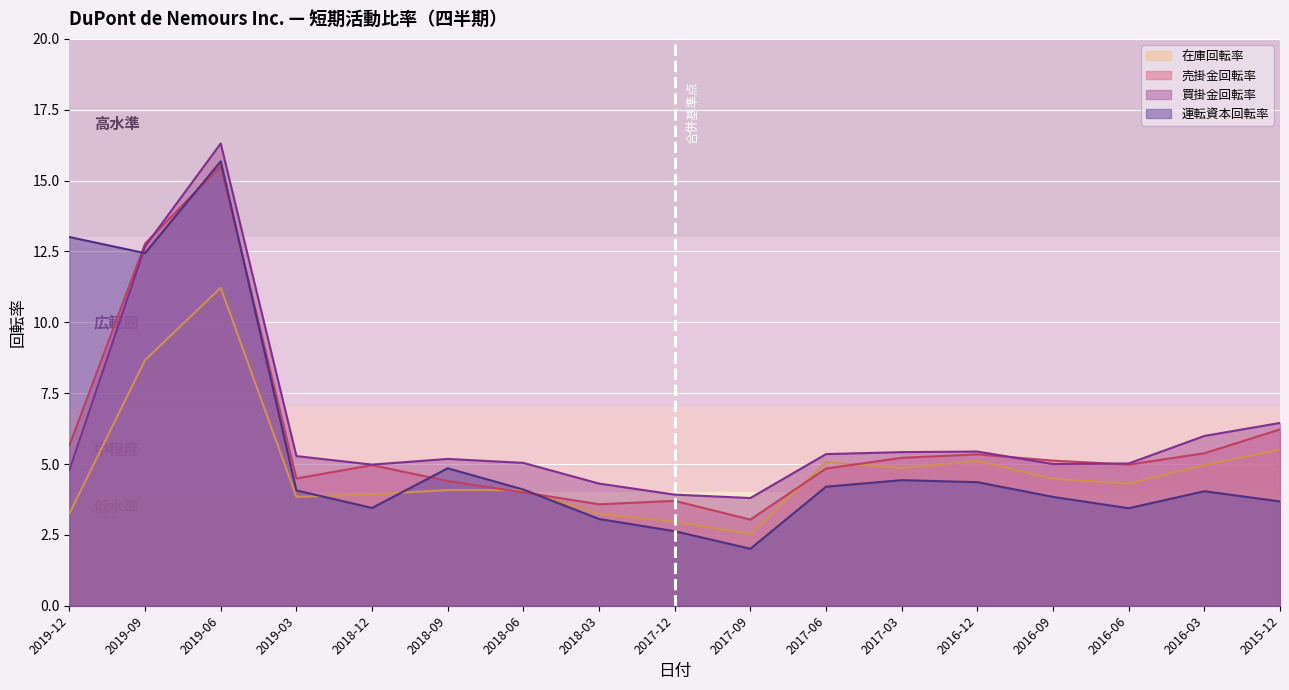

Which series has the largest range (max minus min)?

運転資本回転率